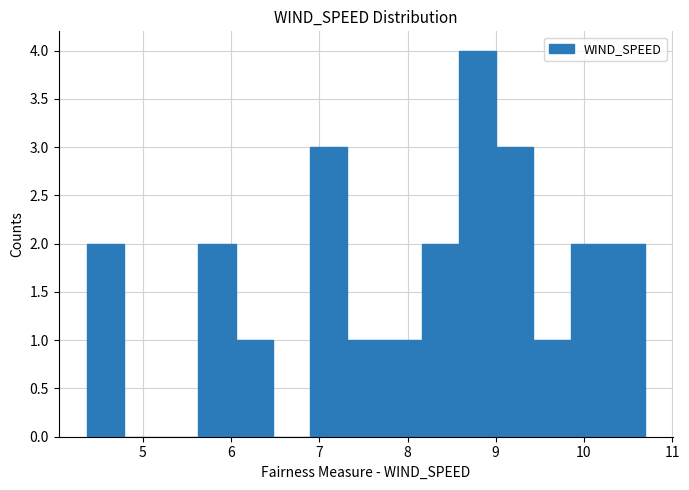

Reading left to right, list every bar in this chart as the range it spans on the x-axis followed by its height. Neither the bar edges nor the heights are printed on the chart, so give them approximately, as read against the axes.

4.4 to 4.8: 2
4.8 to 5.2: 0
5.2 to 5.6: 0
5.6 to 6.1: 2
6.1 to 6.5: 1
6.5 to 6.9: 0
6.9 to 7.3: 3
7.3 to 7.7: 1
7.7 to 8.2: 1
8.2 to 8.6: 2
8.6 to 9.0: 4
9.0 to 9.4: 3
9.4 to 9.9: 1
9.9 to 10.3: 2
10.3 to 10.7: 2